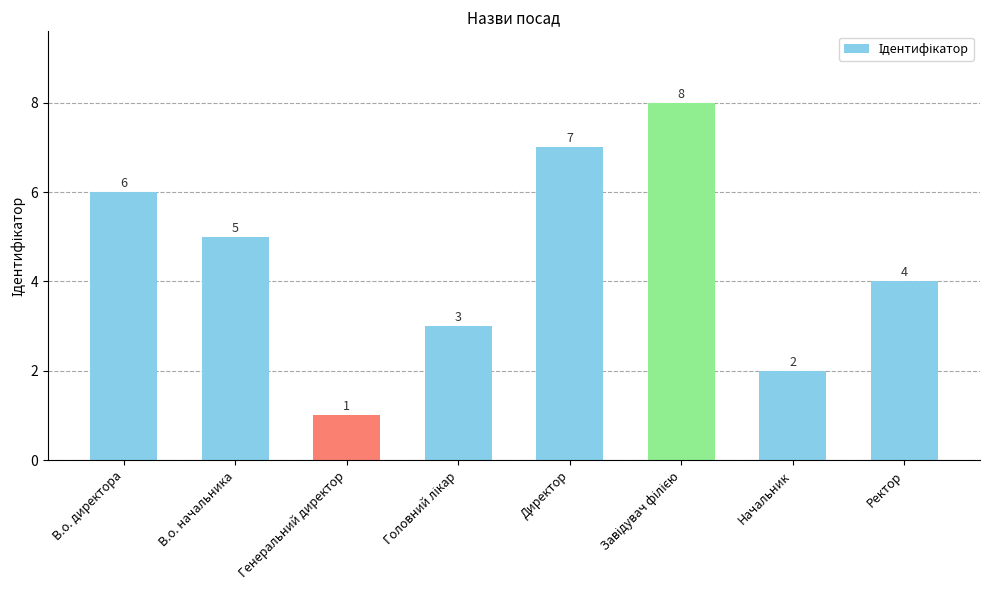

Count the number of categories in the chart.

8